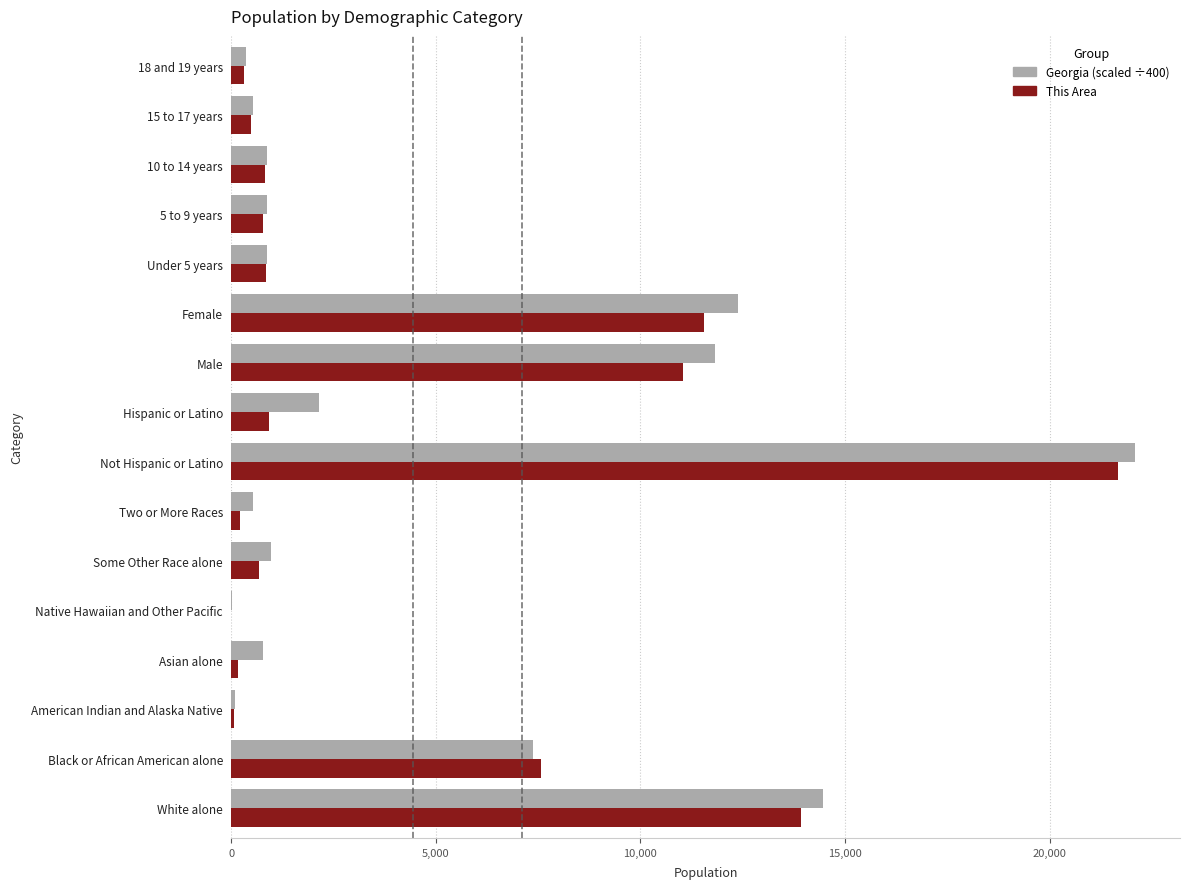

At which category is the sum across all series the highest?

Not Hispanic or Latino